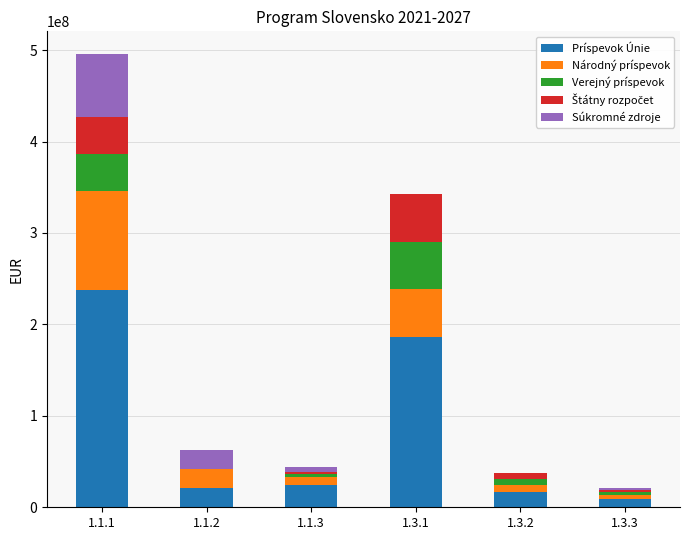

What is the maximum value for Príspevok Únie?

237150000